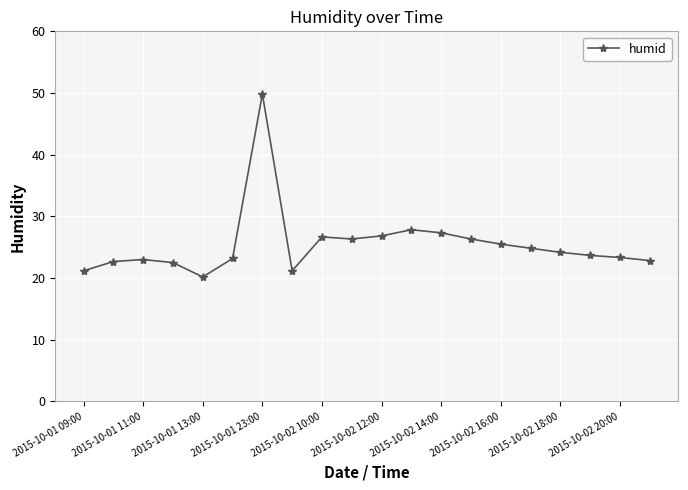

What is the sum of all values?

509.3